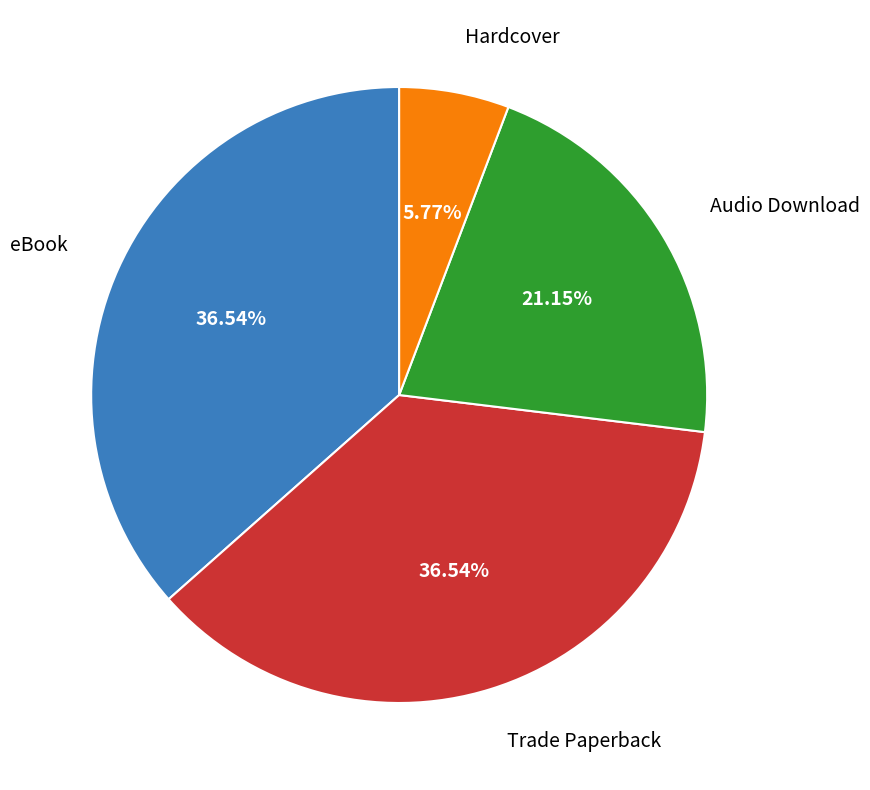

True or false: Trade Paperback accounts for 37% of the total.

True